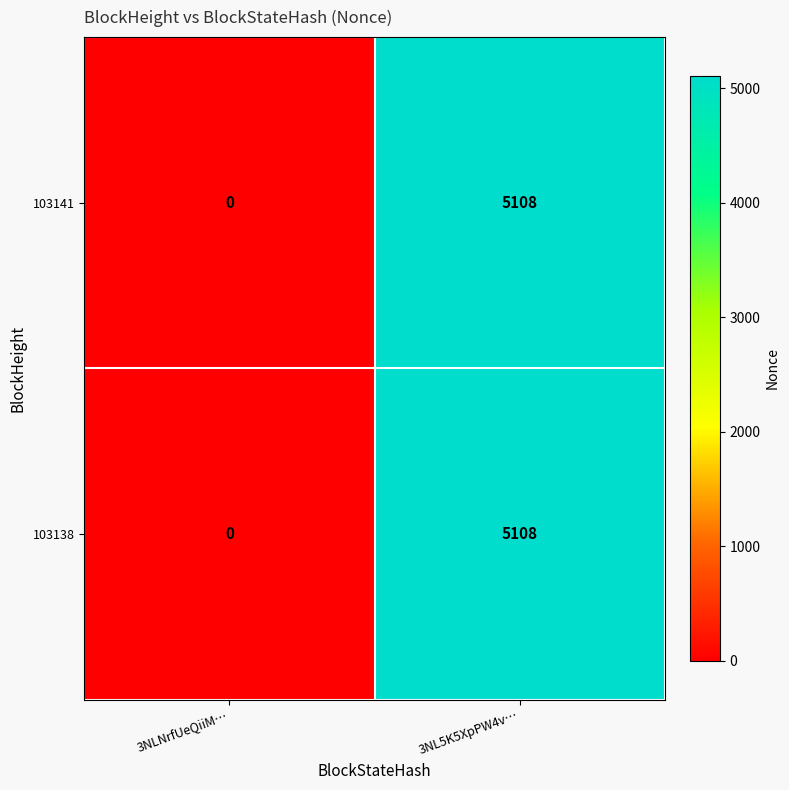

Reading right to left, transcribe all the data shown in this chart.

103141: 3NL5K5XpPW4v…=5108	3NLNrfUeQiiM…=0
103138: 3NL5K5XpPW4v…=5108	3NLNrfUeQiiM…=0